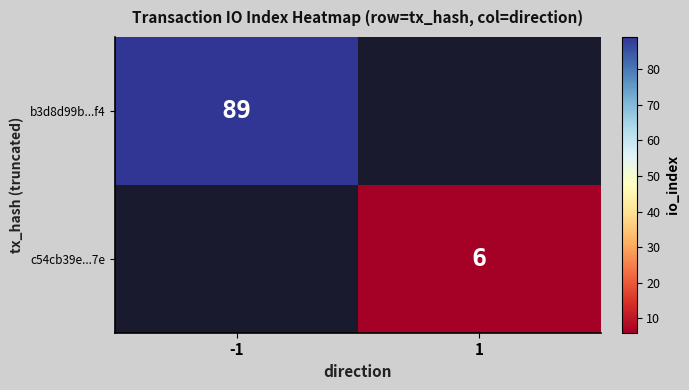

Is it true that b3d8d99b...f4 equals 60 at -1?

False